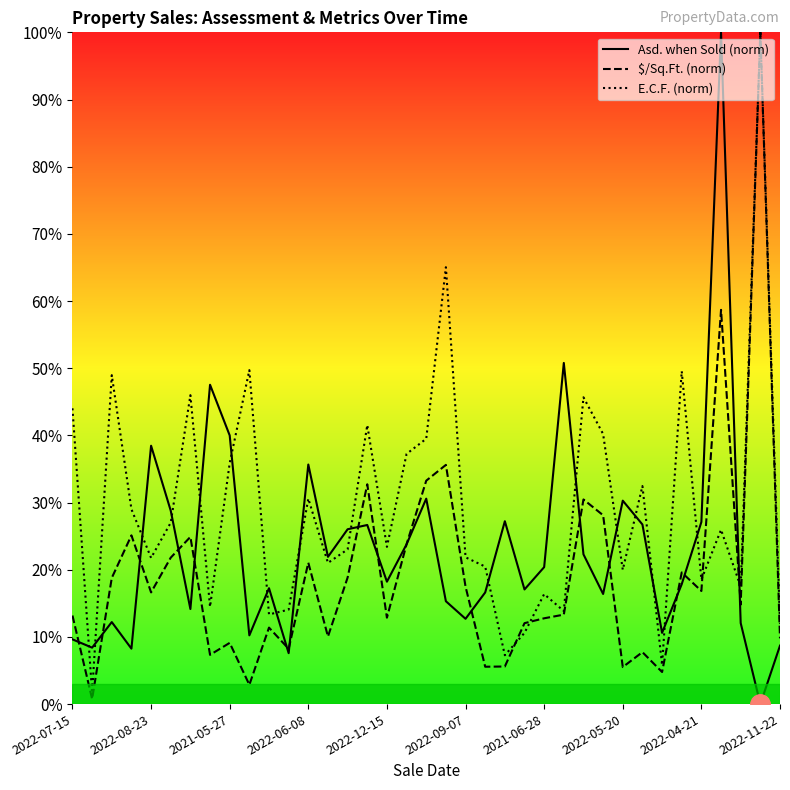

Read the E.C.F. (norm) value at 31.

49.6